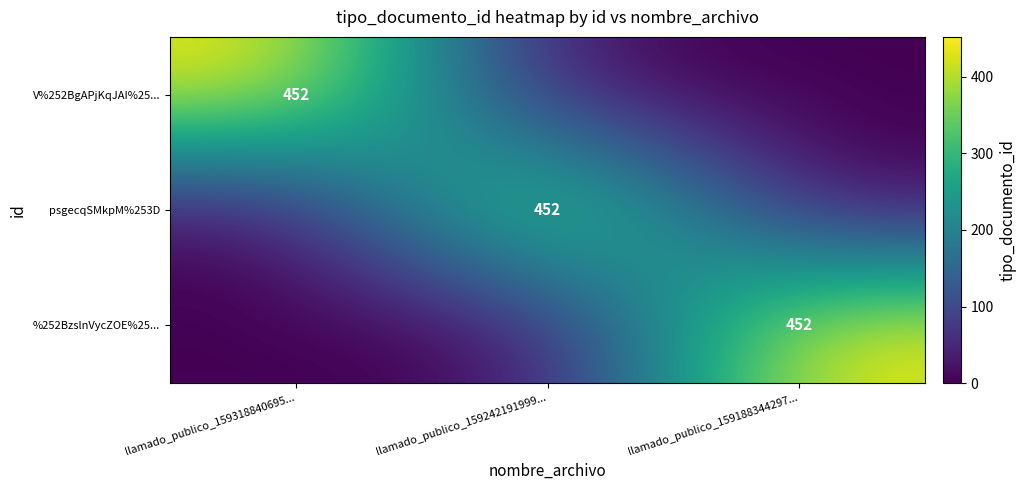

True or false: psgecqSMkpM%253D has a value of 738 at llamado_publico_159242191999....

False